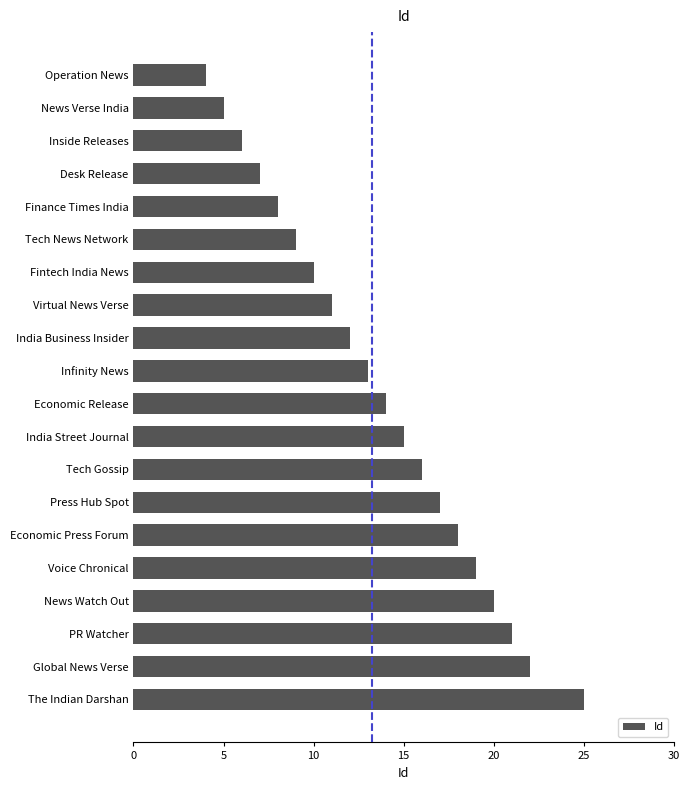

Rank the categories by value from lowest to highest.

Operation News, News Verse India, Inside Releases, Desk Release, Finance Times India, Tech News Network, Fintech India News, Virtual News Verse, India Business Insider, Infinity News, Economic Release, India Street Journal, Tech Gossip, Press Hub Spot, Economic Press Forum, Voice Chronical, News Watch Out, PR Watcher, Global News Verse, The Indian Darshan